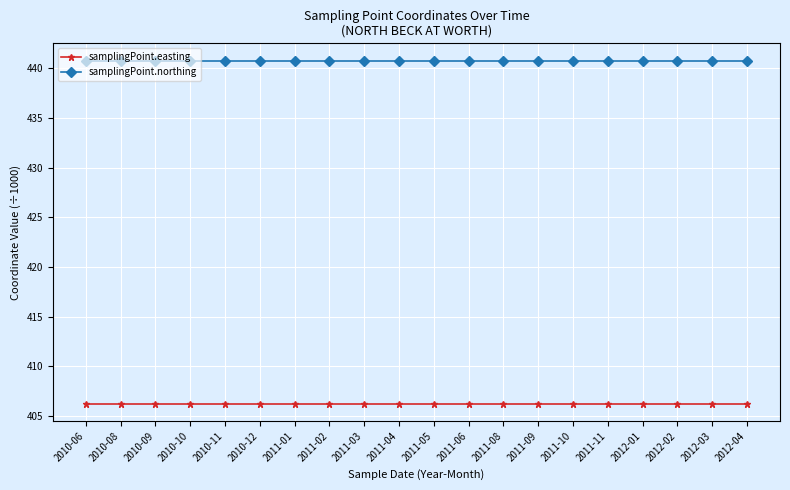

What position from the left is 2011-03?

9